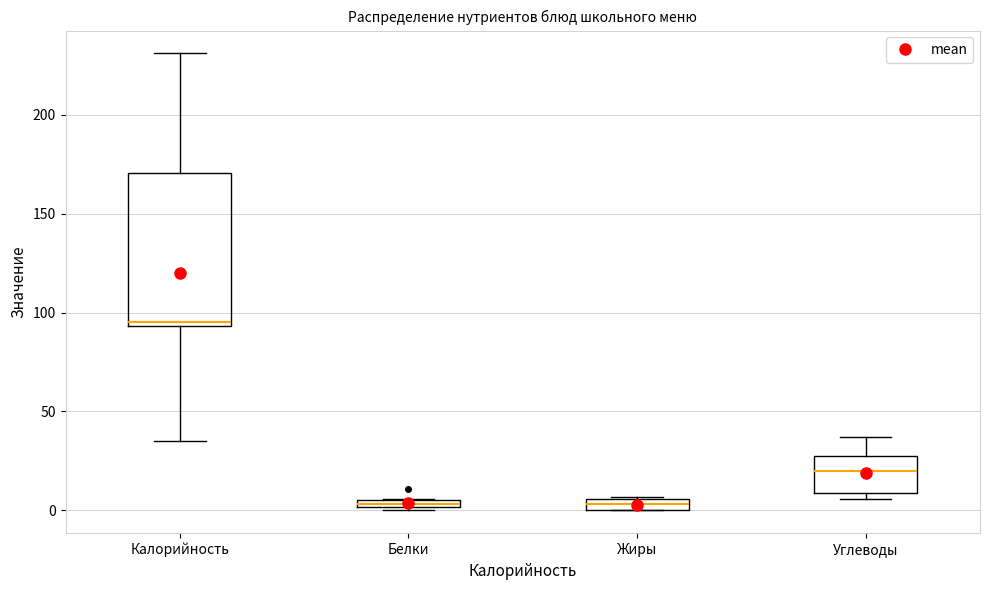

Where is the lower edge of the box for Жиры on the y-axis? The values are not printed on the chart, so give them approximately, as read against the axis.

0